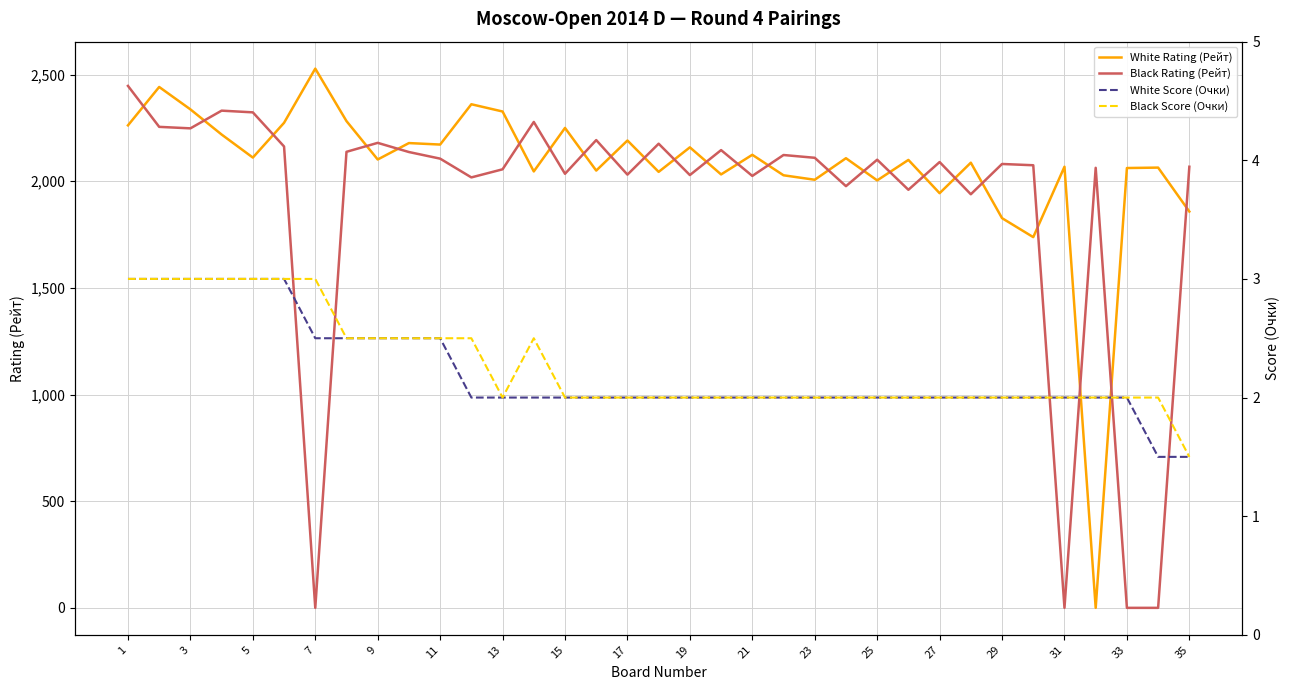

The value of Black Rating (Рейт) at 29 is 2081. True or false?

True